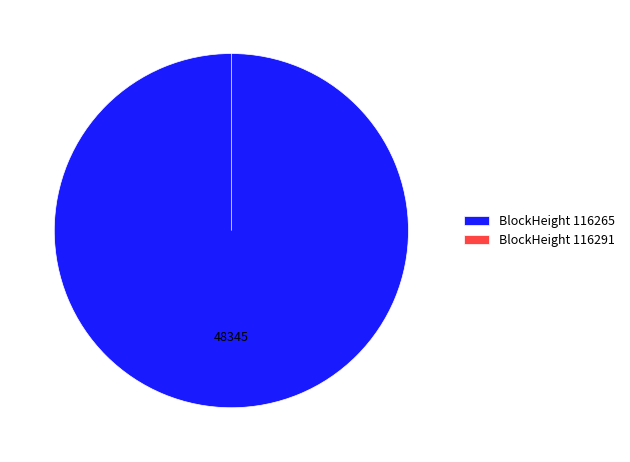

To the nearest percent, what is the average slice percentage?

50%